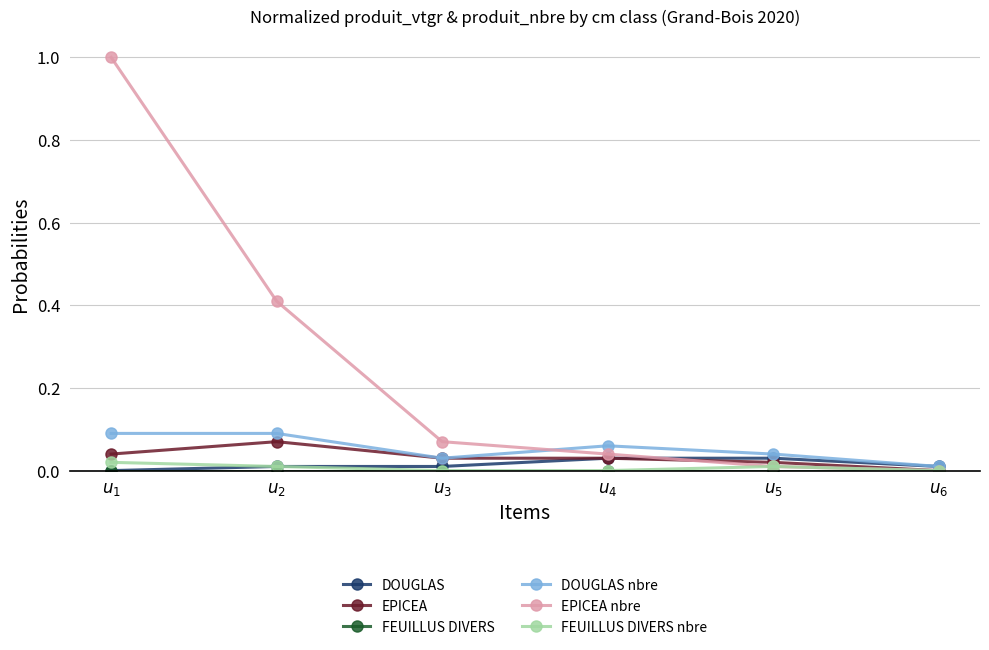

Which series has the largest total across all categories?

EPICEA nbre